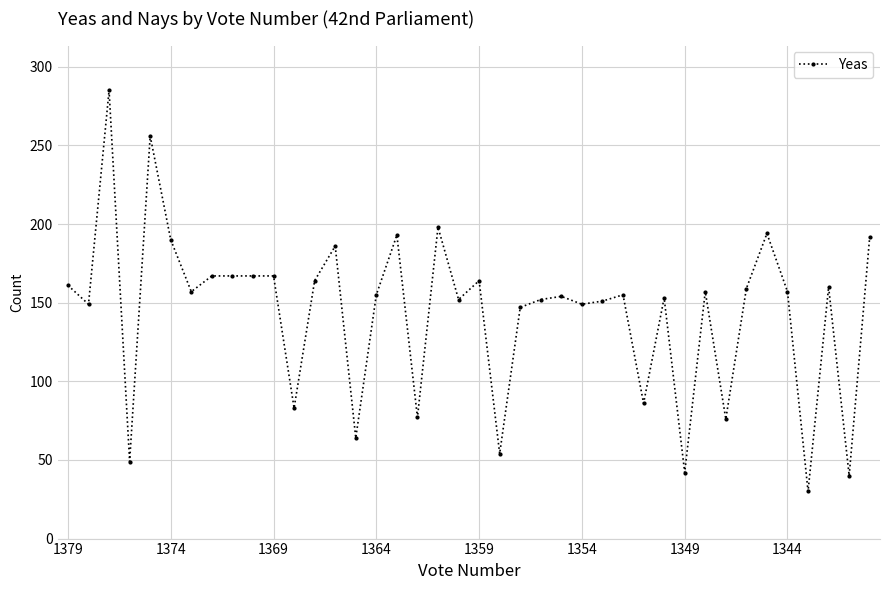

What is the value of the 11th point from the left?

167